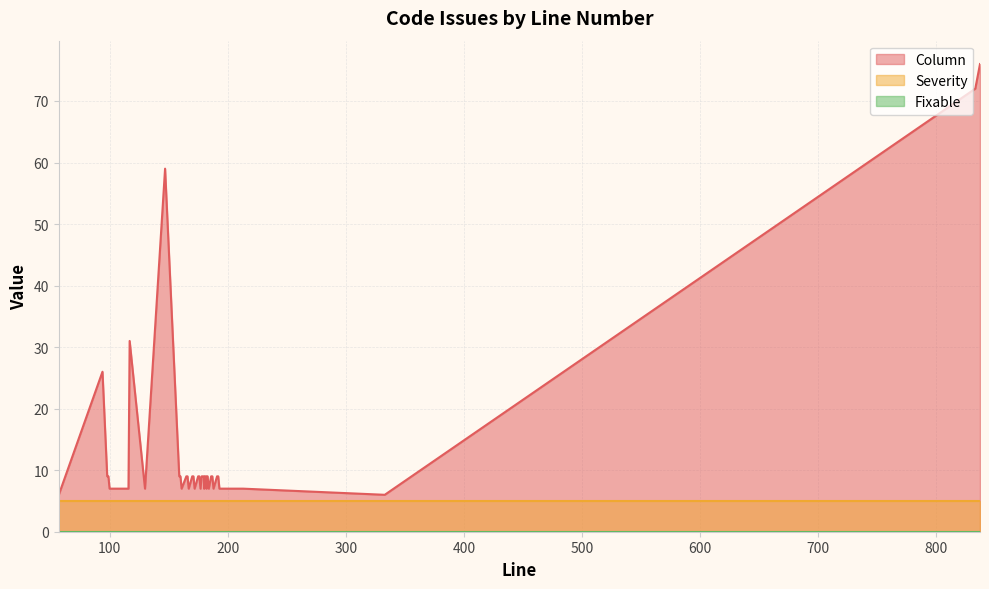

What is the average value of the Severity series?

5